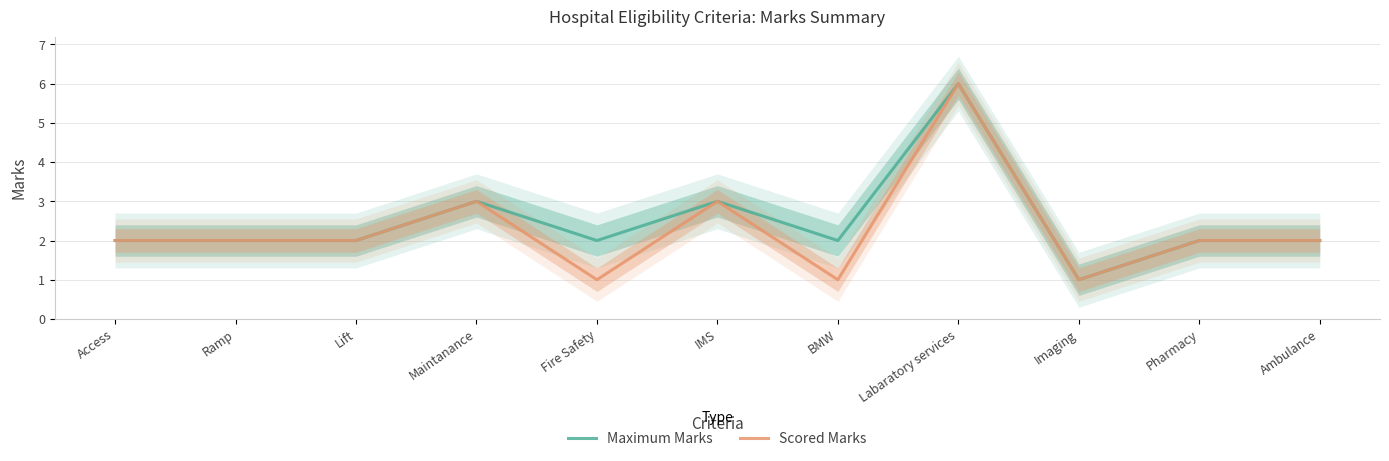

True or false: Maximum Marks and Scored Marks cross at least once.

False